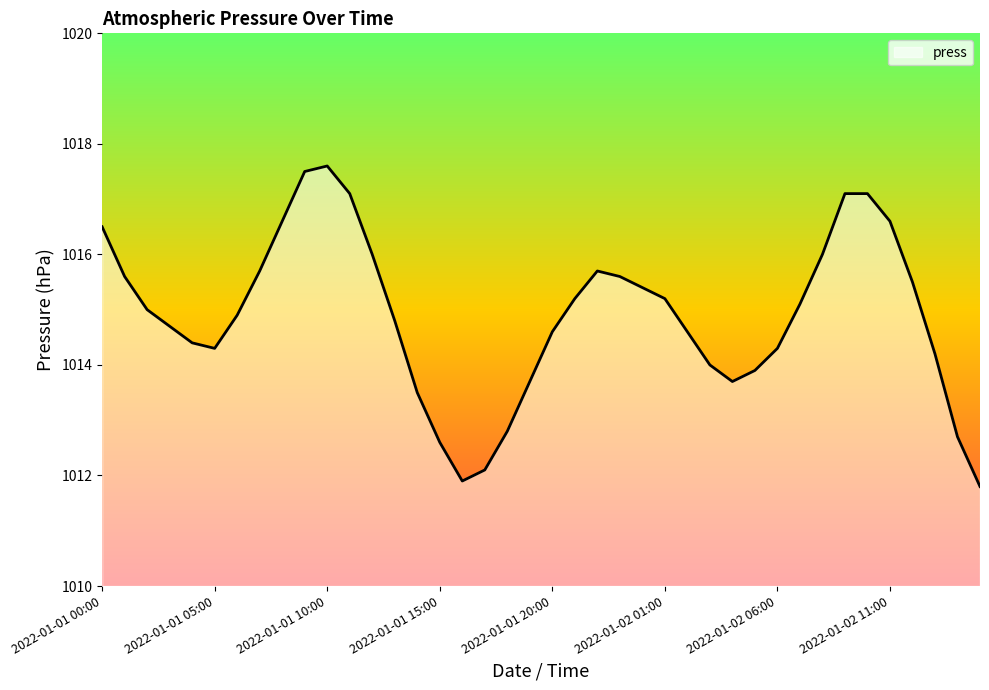

What is the maximum value shown in the chart?

1017.6